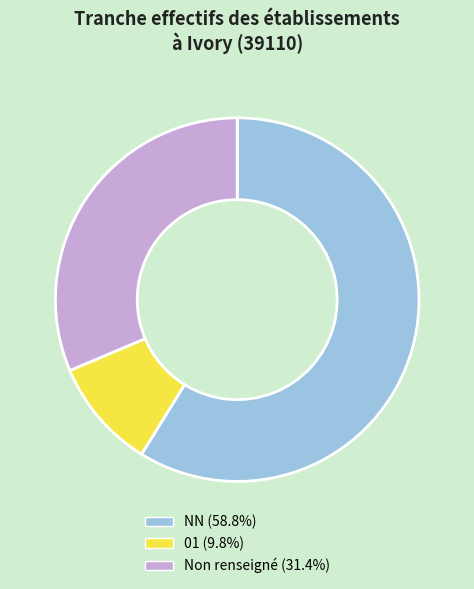

Does any single category account for the majority?

Yes